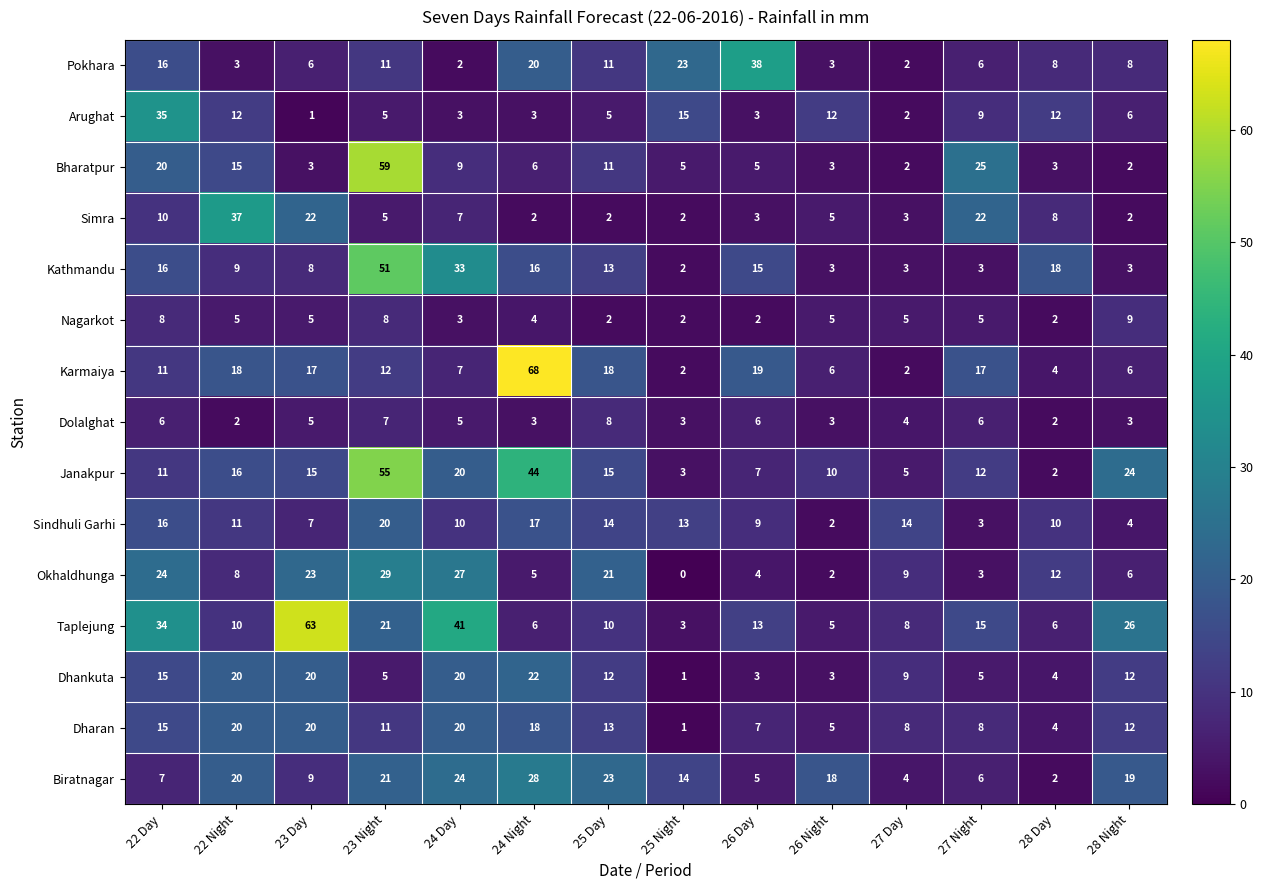

Between 24 Day and 26 Night, which series saw the biggest shift?

Taplejung